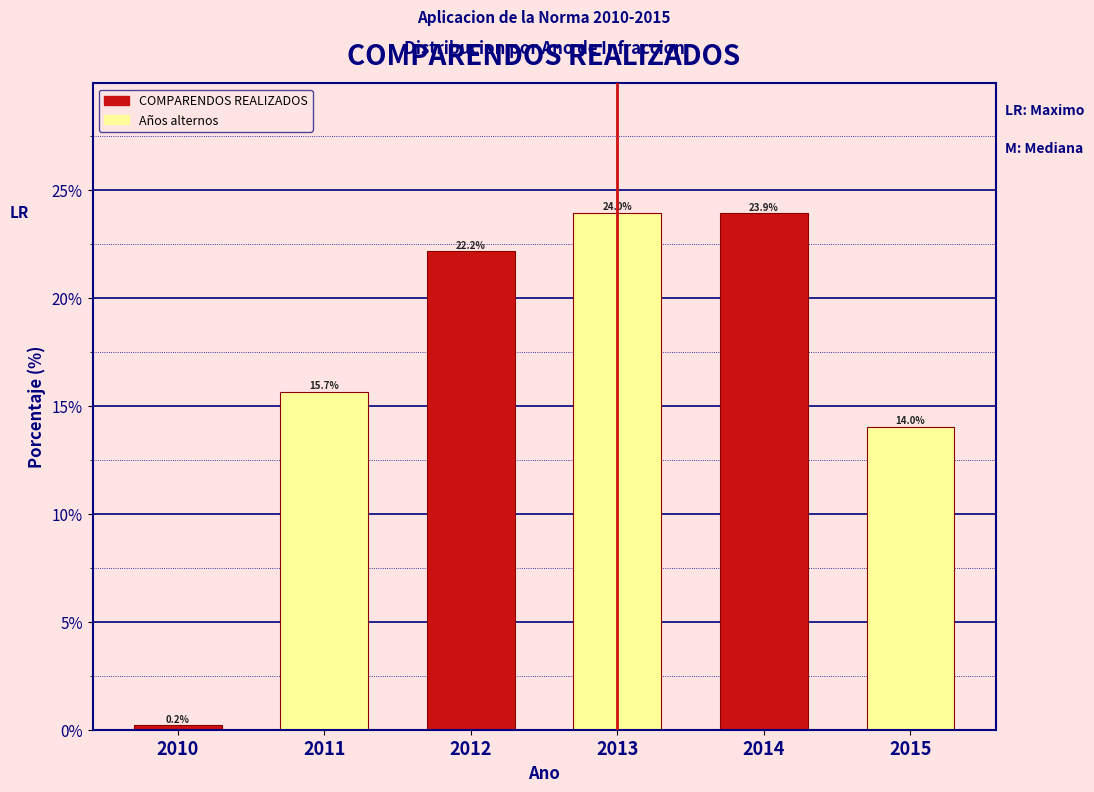

Reading left to right, transcribe all the data shown in this chart.

0.2	15.7	22.2	24.0	23.9	14.0